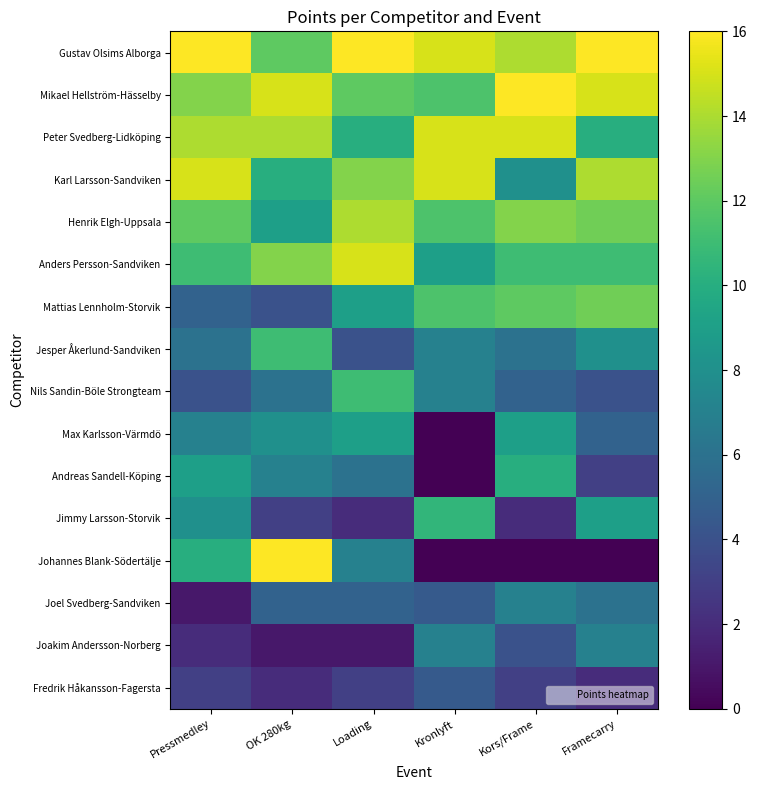

Which series has the largest total across all categories?

Gustav Olsims Alborga